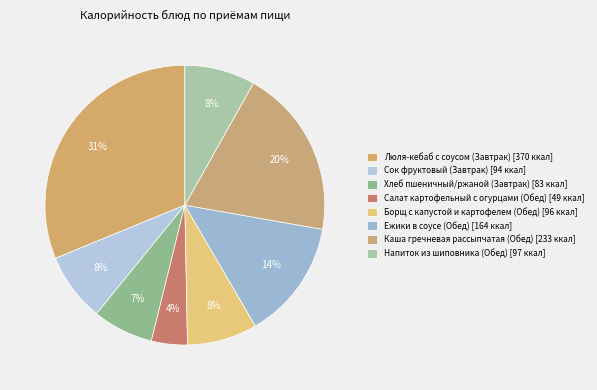

Is there a majority slice in this chart?

No